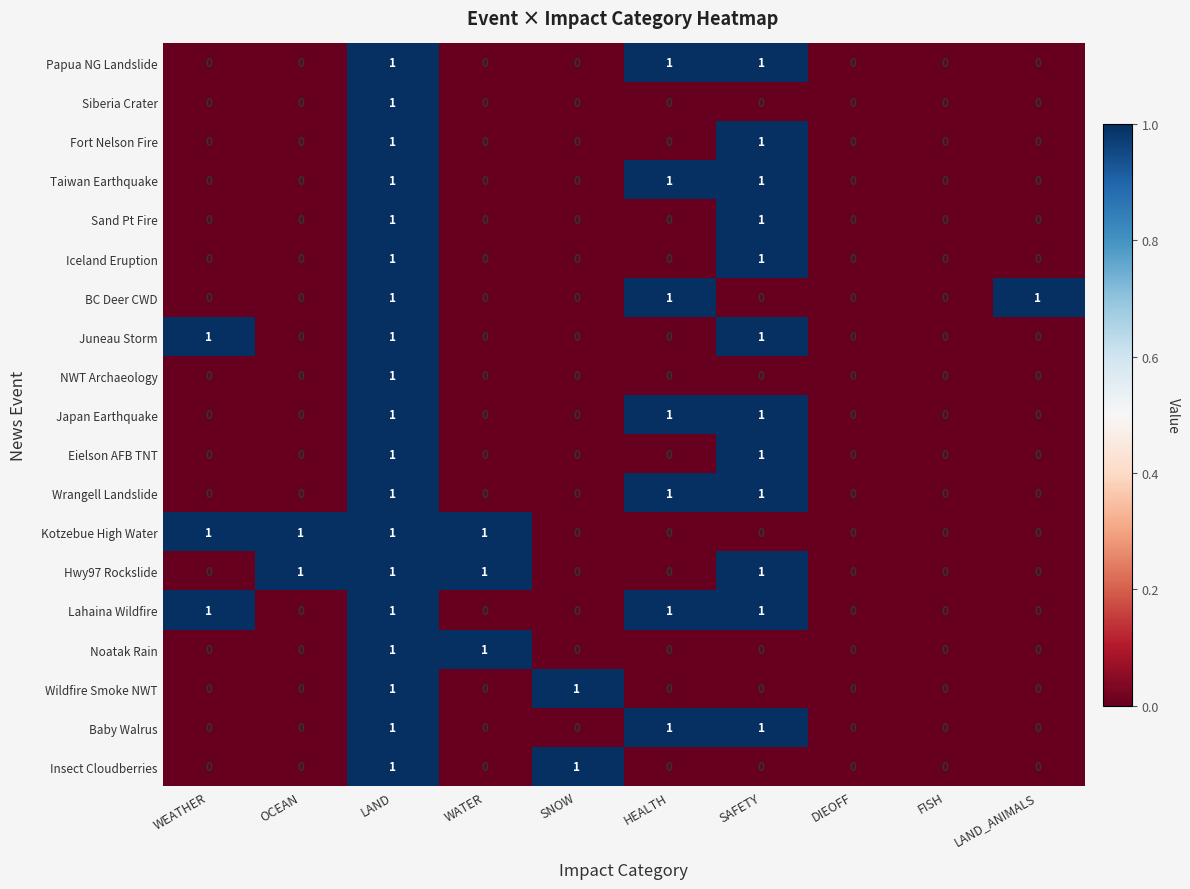

At which category is the sum across all series the highest?

LAND